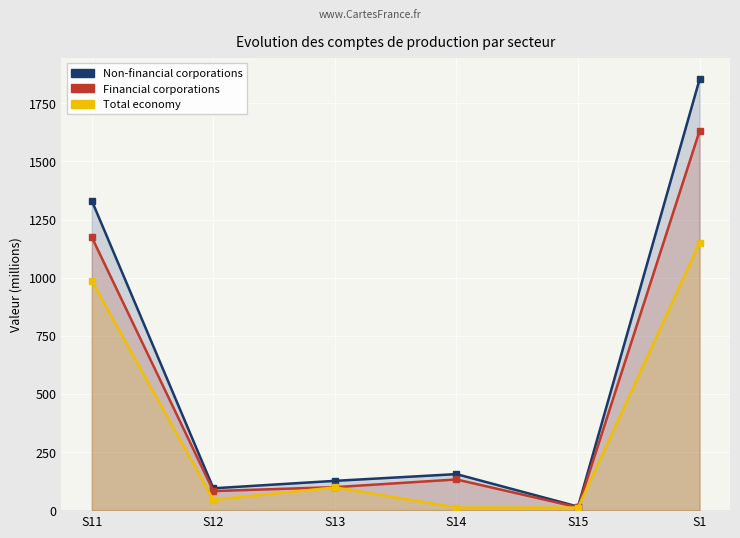

How many lines are shown in the chart?

3